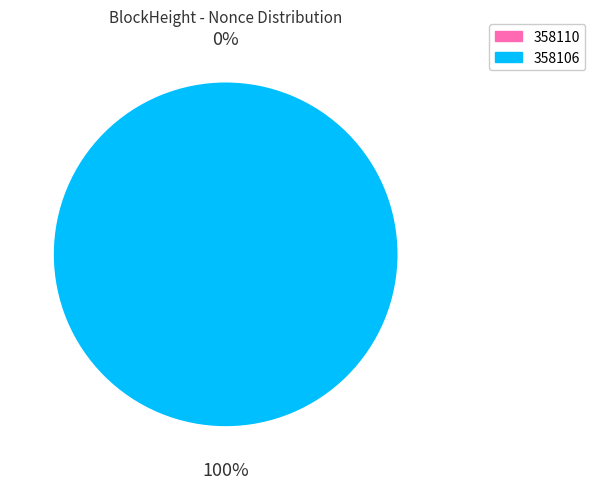

Rank the categories by value from highest to lowest.

358106, 358110